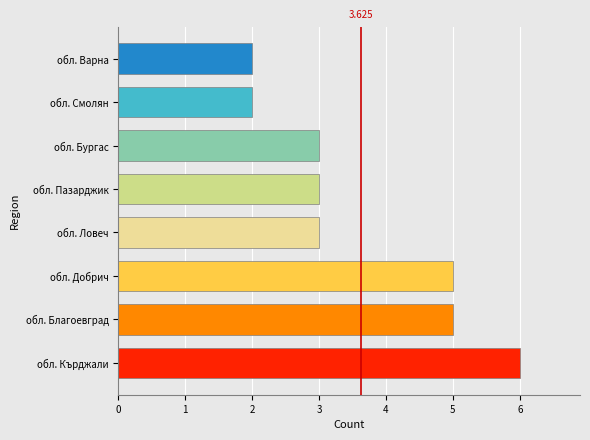

Does the chart contain stacked bars?

No